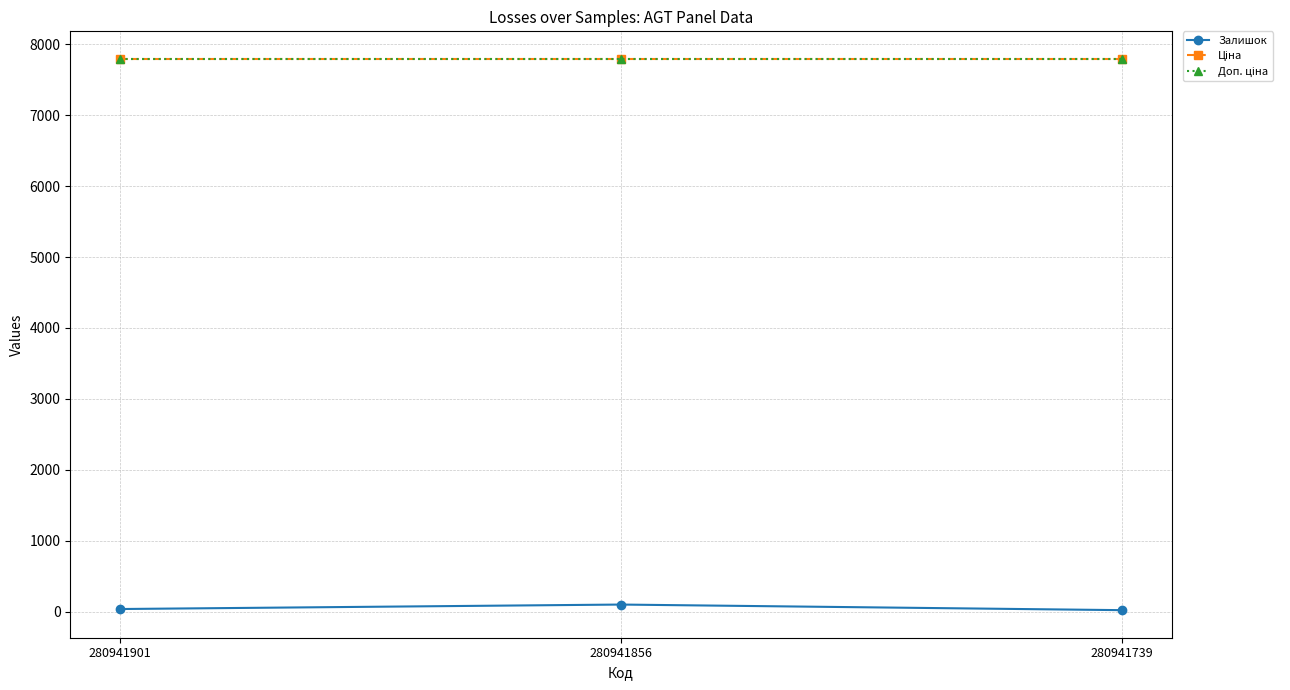

Does the chart have visible grid lines?

Yes